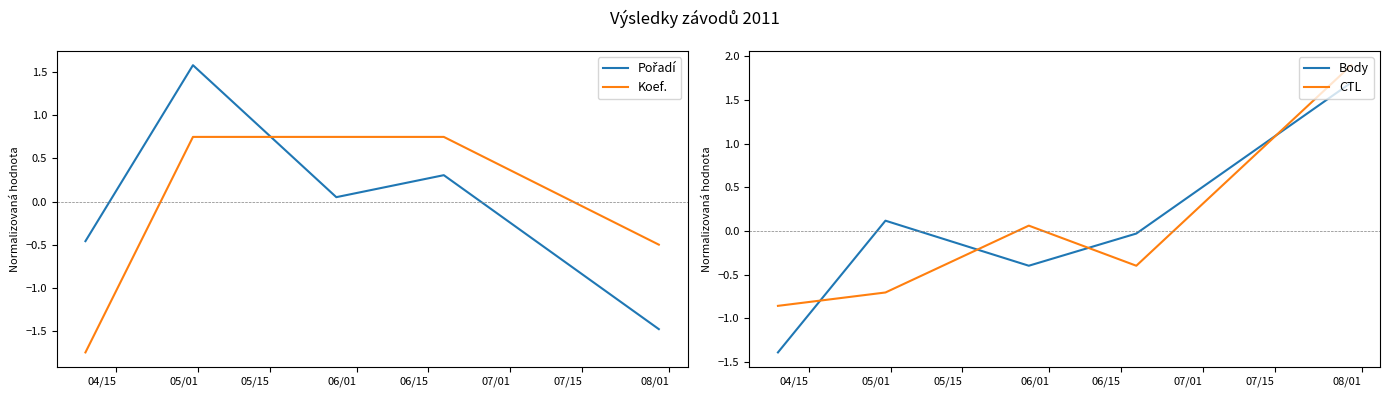

What is the minimum value for Pořadí?

-1.5